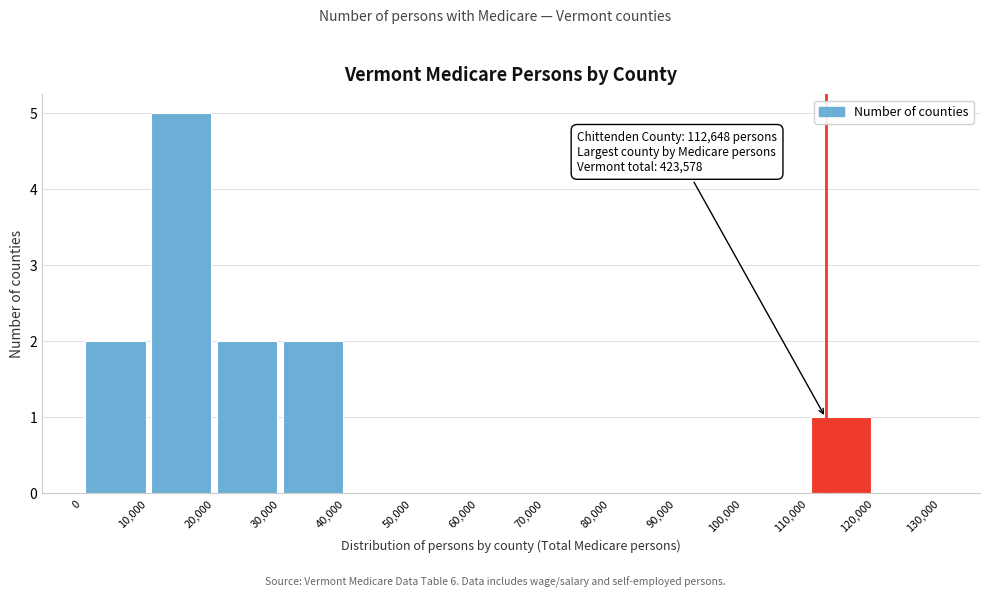

Which range on the x-axis has the tallest bar?

10,000 to 20,000